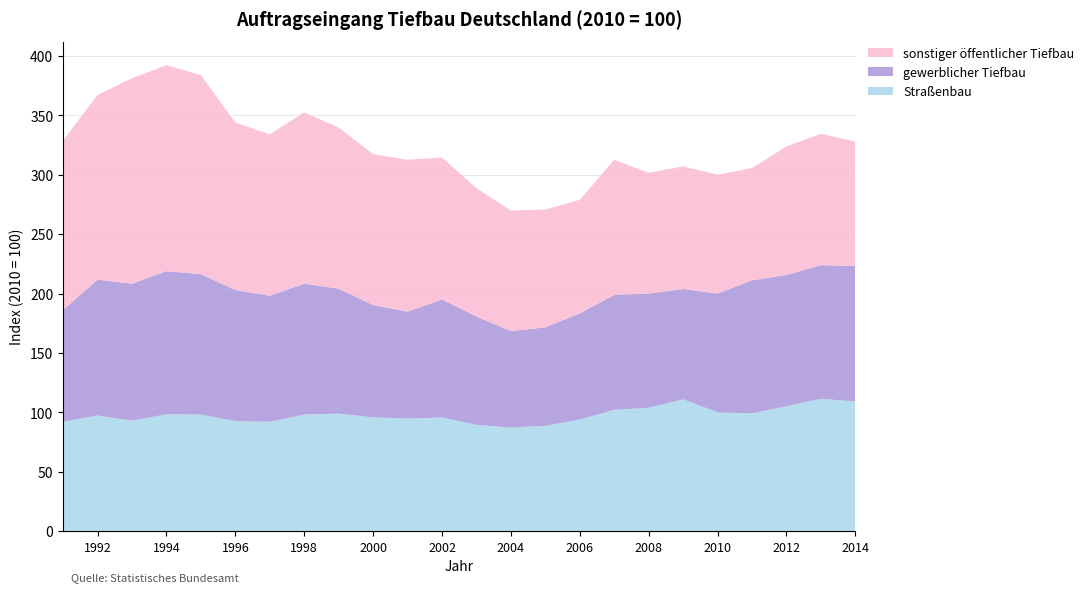

Reading right to left, what are all the values shown in this chart?

Straßenbau: 109.0	111.4	105.0	99.2	100.0	110.9	103.8	102.1	93.8	88.6	87.2	89.4	95.6	94.7	95.7	98.9	98.1	92.0	92.6	98.0	98.3	92.9	97.3	92.0
gewerblicher Tiefbau: 114.1	112.5	110.6	111.9	100.0	92.9	96.2	96.6	89.5	82.9	81.2	91.2	99.4	90.0	94.6	105.2	110.2	106.1	110.3	118.3	120.5	115.3	114.3	94.2
sonstiger öffentlicher Tiefbau: 104.8	110.6	108.2	94.5	100.0	103.3	101.6	113.8	95.6	99.2	101.5	108.1	119.4	127.9	127.0	135.6	144.2	135.9	141.0	167.6	173.4	173.0	155.6	142.5